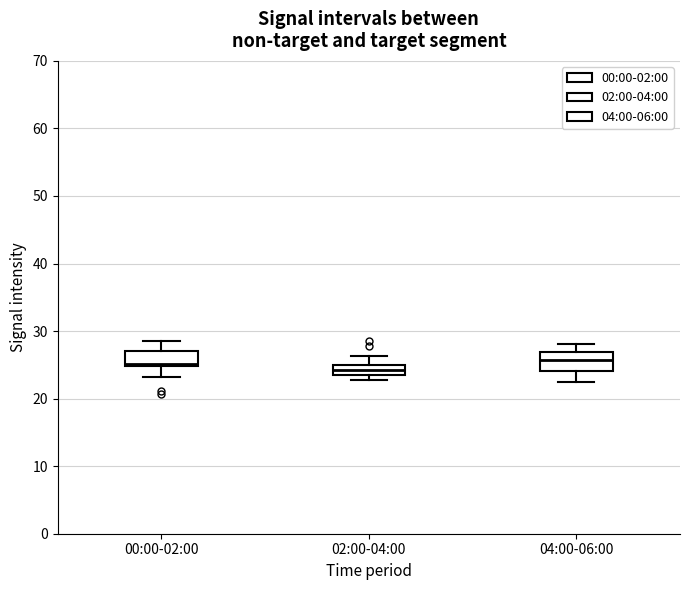

Where is the lower edge of the box for 04:00-06:00 on the y-axis? The values are not printed on the chart, so give them approximately, as read against the axis.

24